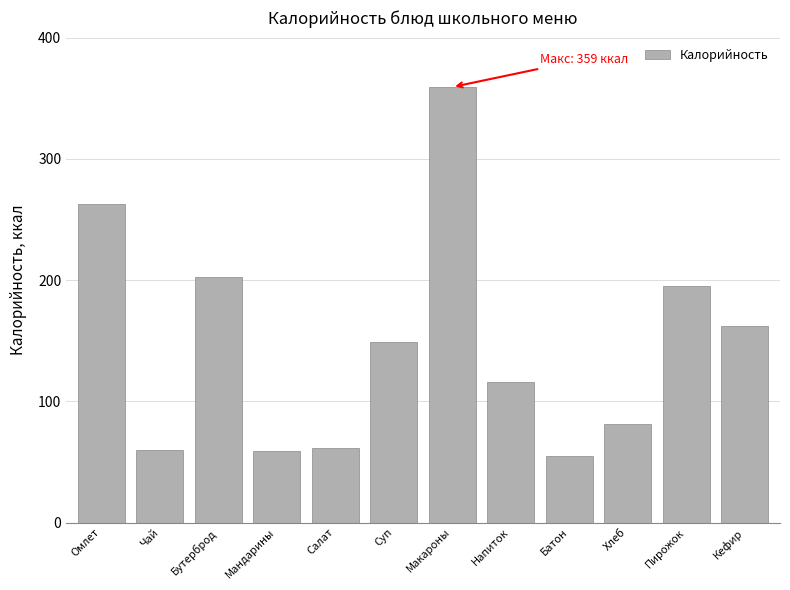

What is the label of the 6th bar from the left?

Суп